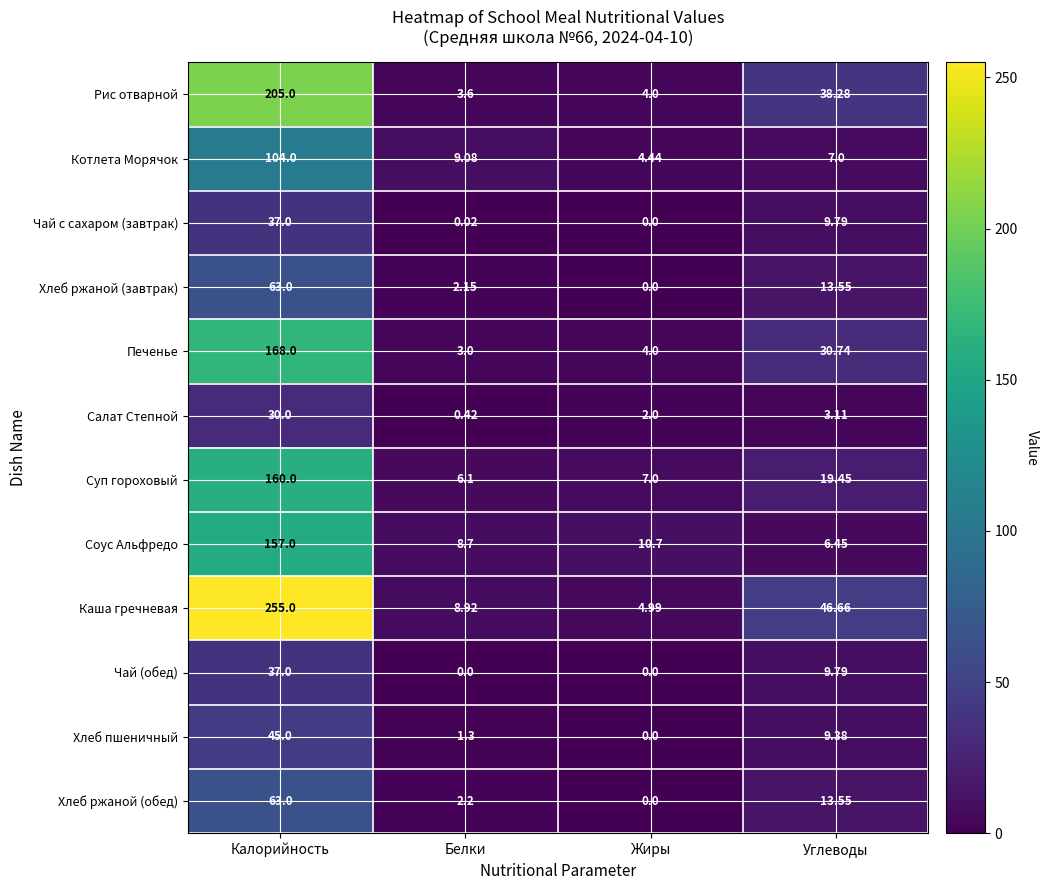

At which category is the sum across all series the highest?

Калорийность